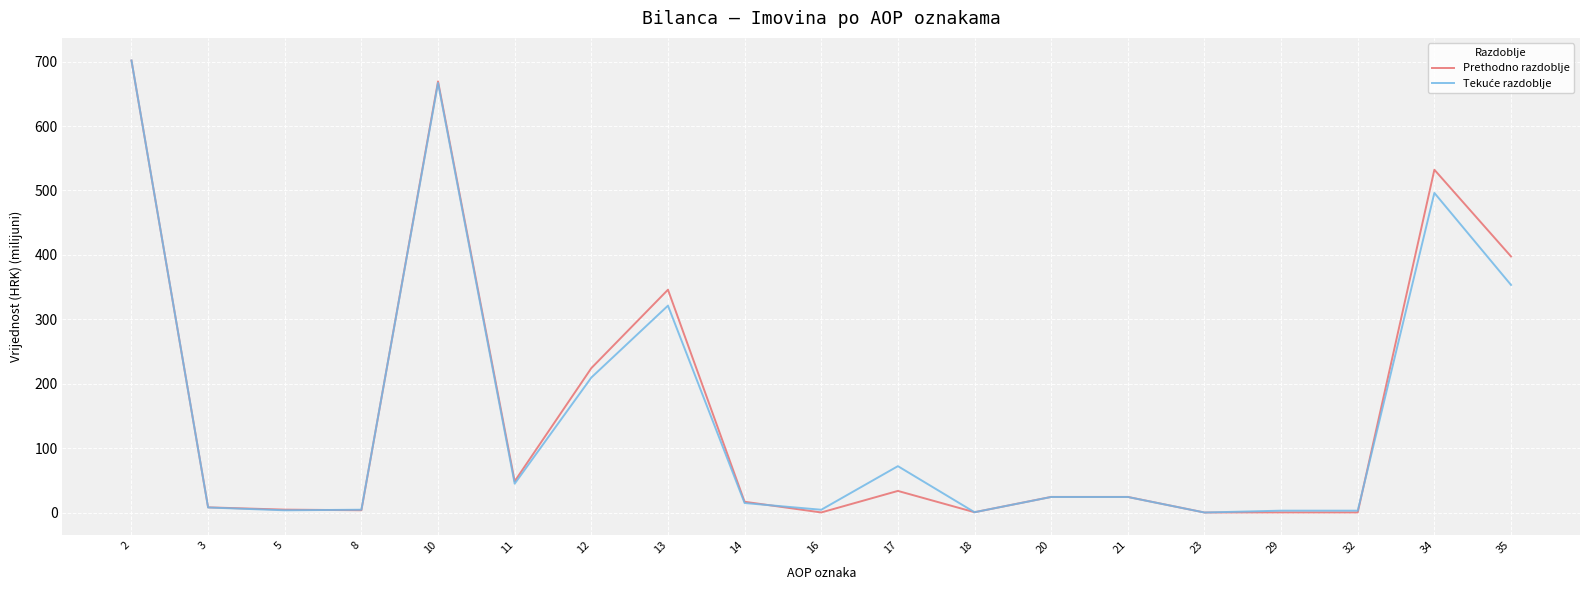

What is the maximum value shown in the chart?

701.9